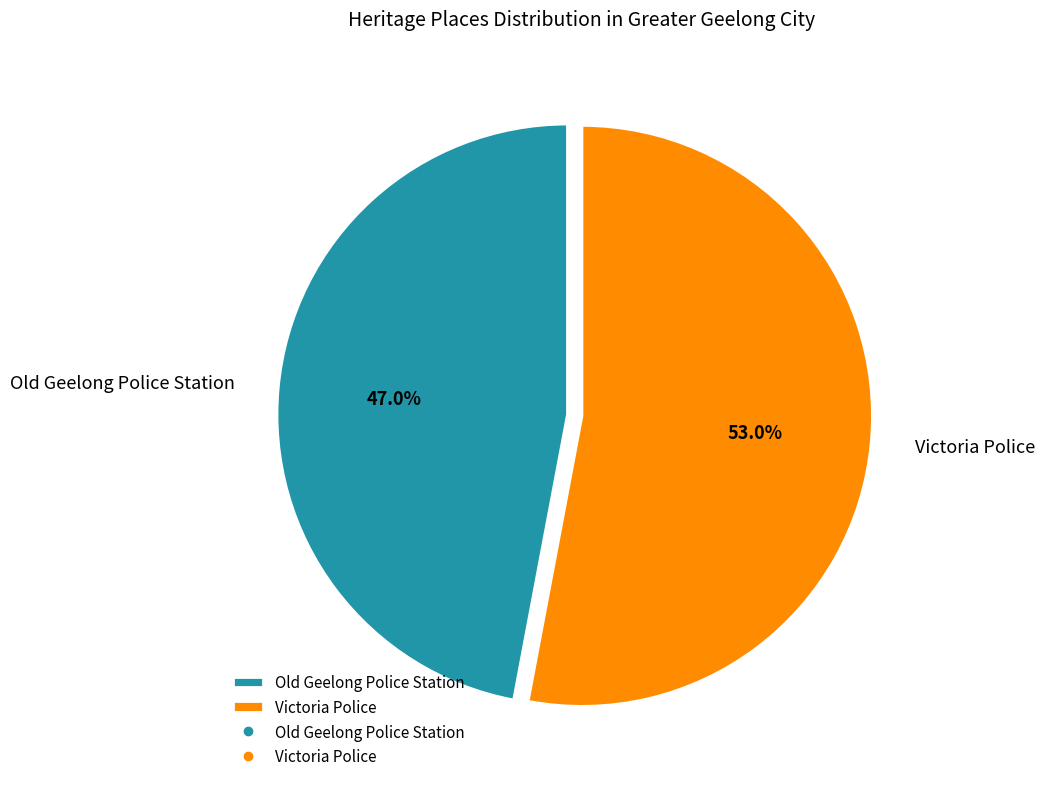

Is it true that Victoria Police is 53% of the pie?

True